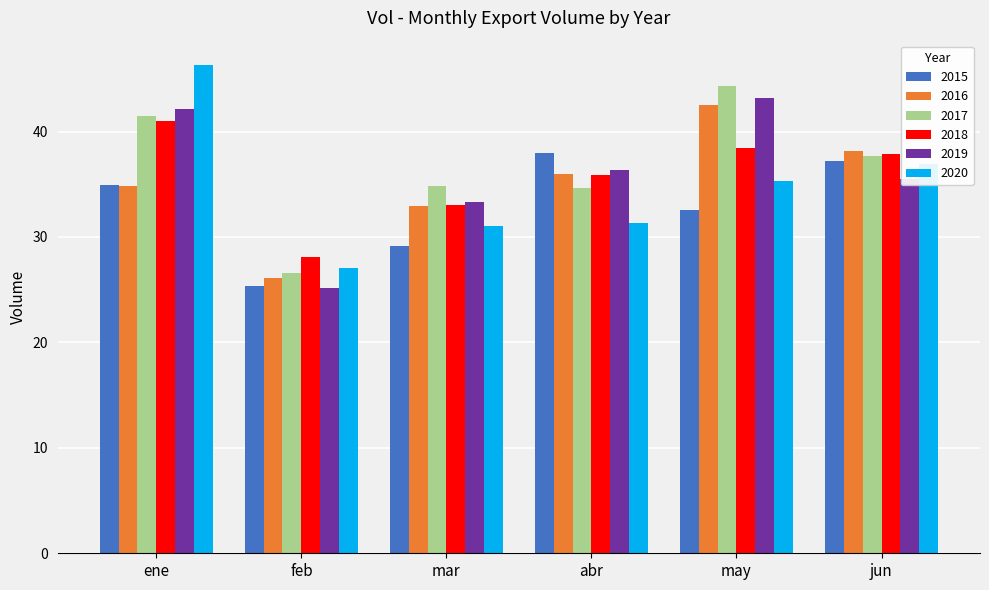

The 2019 series shows 37.7 at feb. True or false?

False